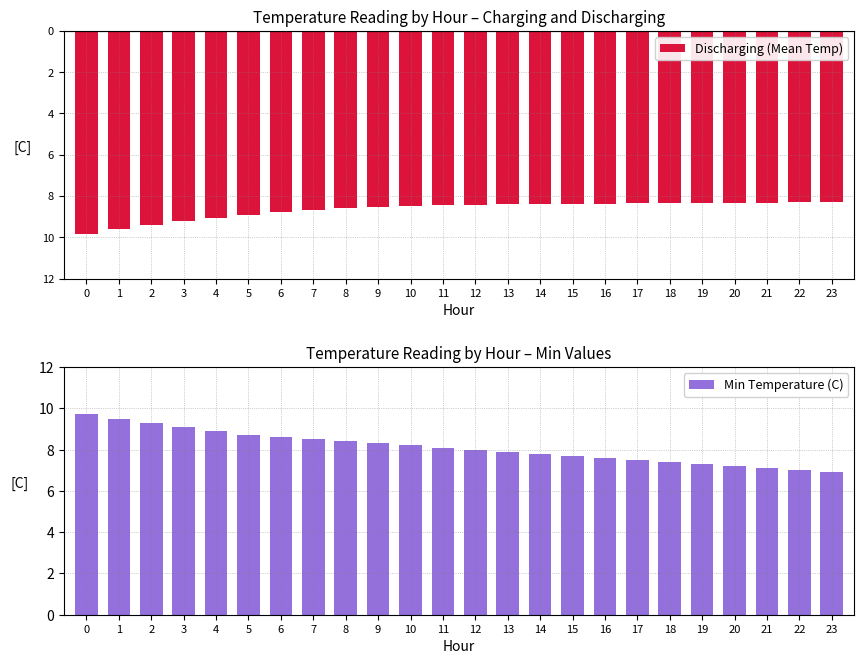

The value of Discharging (Mean Temp) at 1 is -9.6. True or false?

True